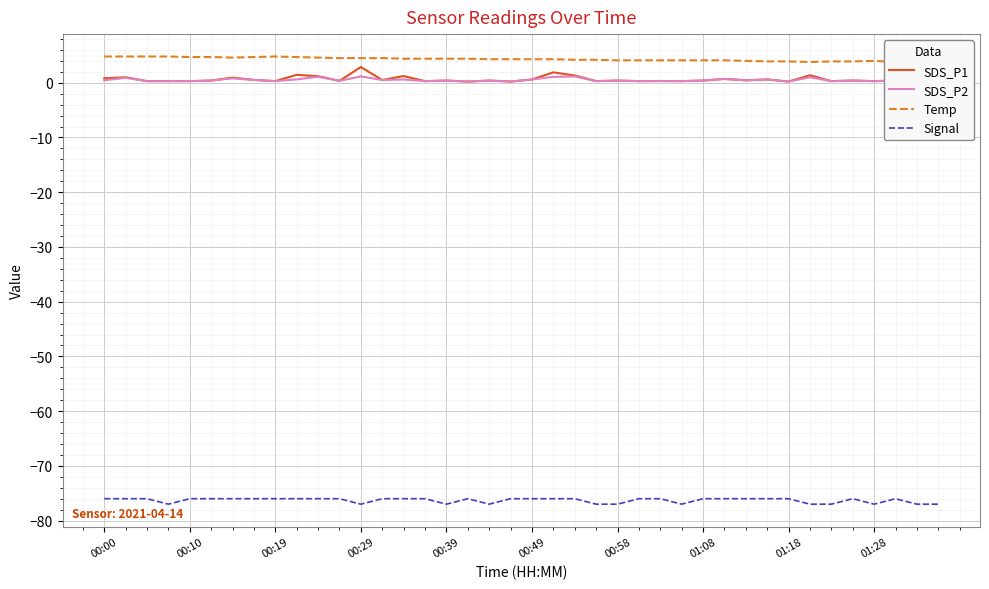

True or false: Signal and SDS_P1 cross at least once.

False